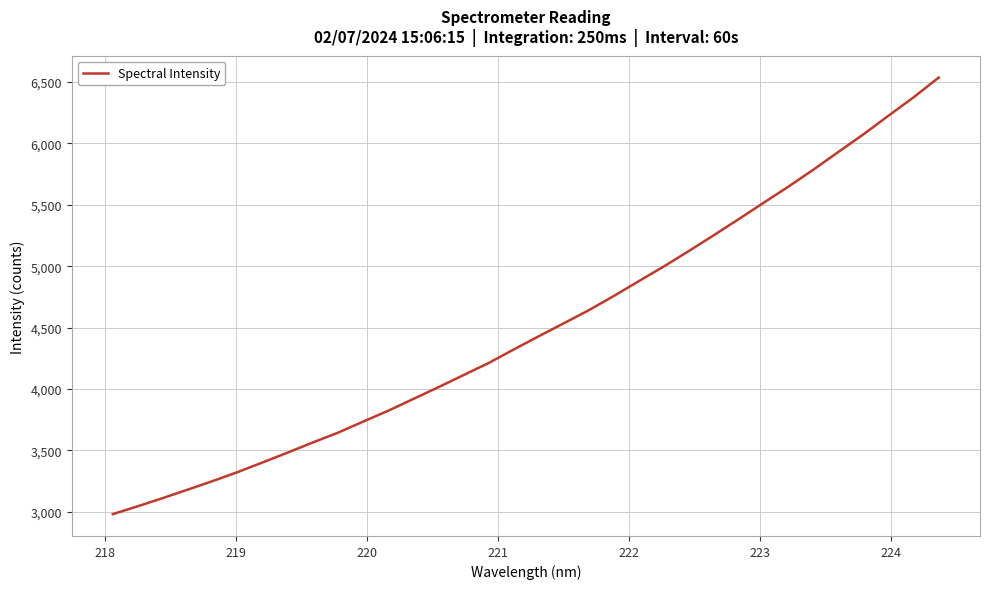

Reading left to right, what are all the values shown in this chart?

2979.8	3044.4	3110.9	3180.3	3250.2	3323.8	3402.8	3483.1	3565.2	3644.7	3734.3	3823.1	3918.7	4014.4	4112.7	4210.5	4320.7	4428.5	4534.1	4640.7	4756.7	4877.5	4997.2	5123.0	5252.0	5383.8	5517.4	5650.3	5788.7	5933.2	6076.4	6227.8	6376.8	6537.5